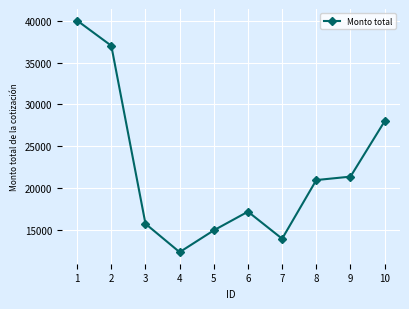

What is the difference between the maximum and minimum values?

27600.0